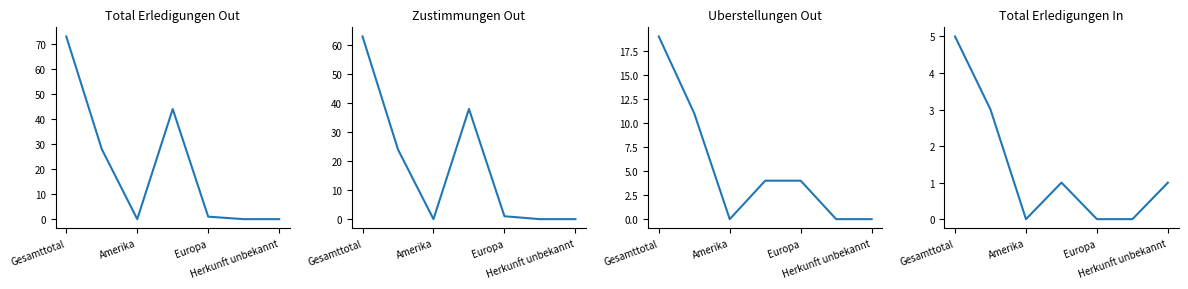

What are all the series names shown in the legend?

Total Erledigungen Out, Zustimmungen Out, Uberstellungen Out, Total Erledigungen In